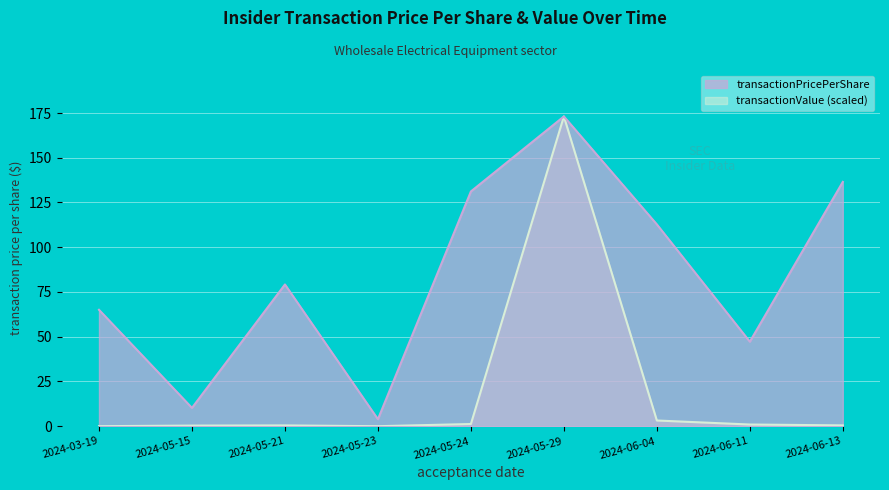

True or false: transactionPricePerShare has a value of 10.2 at 2024-05-15.

True